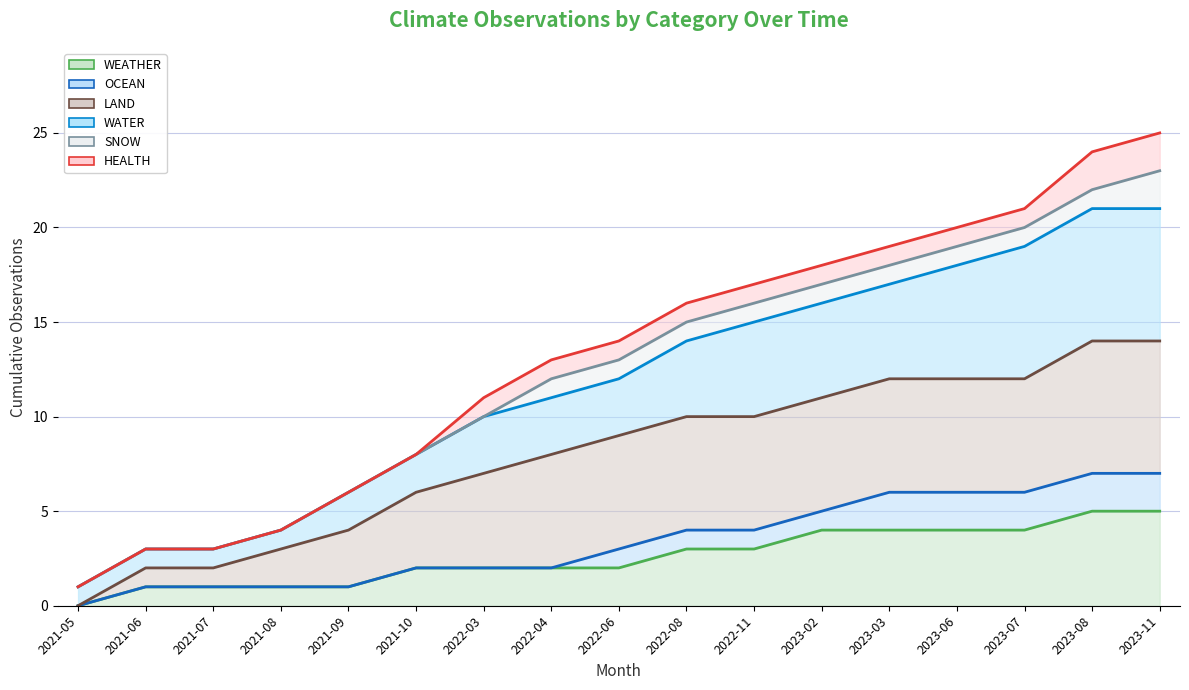

True or false: SNOW (line) and WEATHER (line) cross at least once.

False